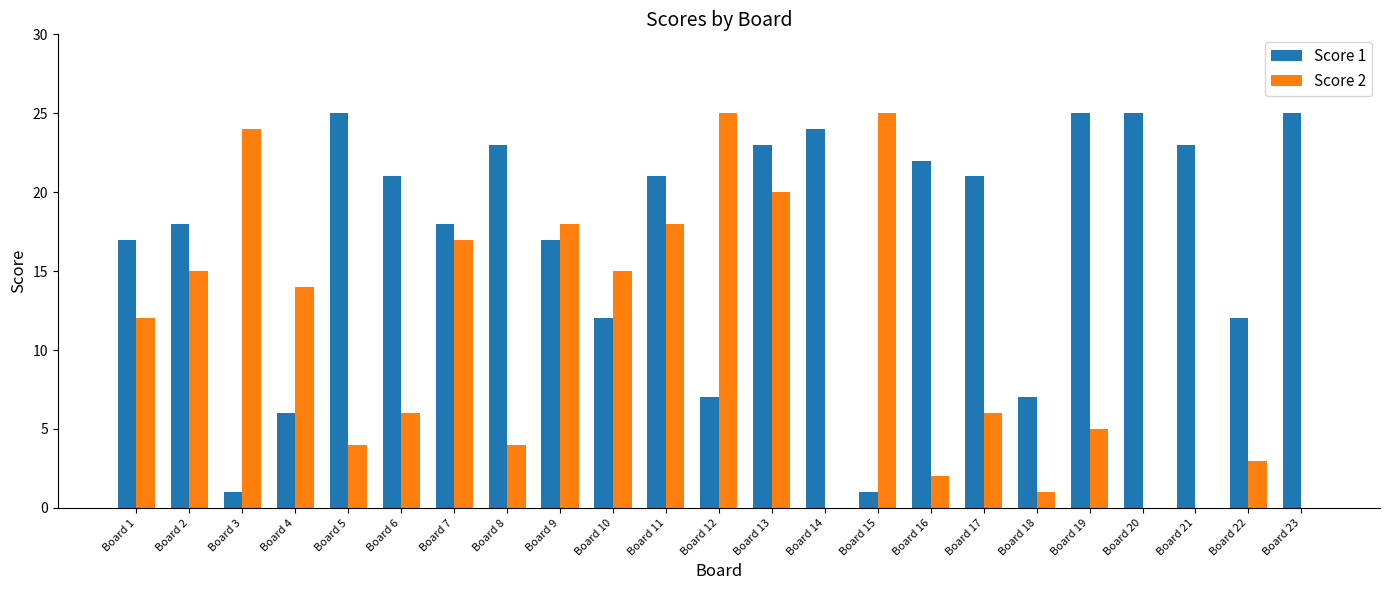

Which series has the largest total across all categories?

Score 1